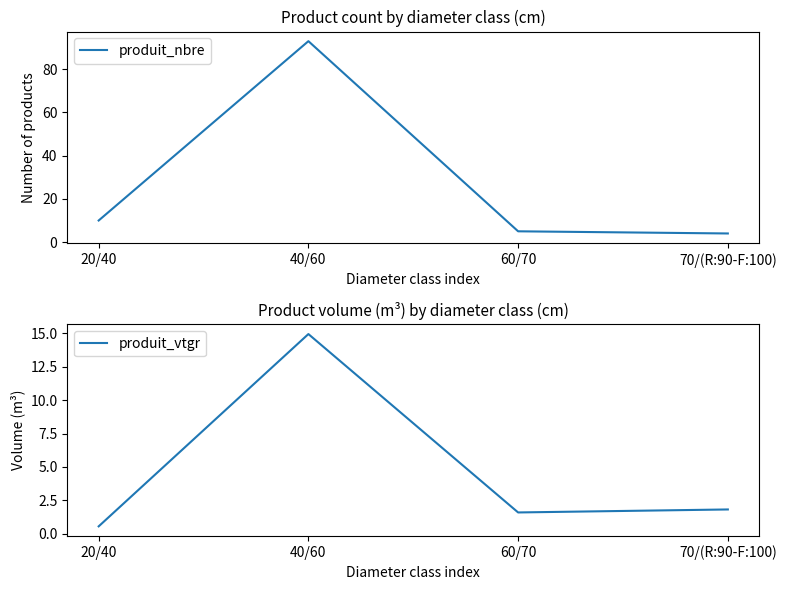

How many distinct data groups are displayed?

2